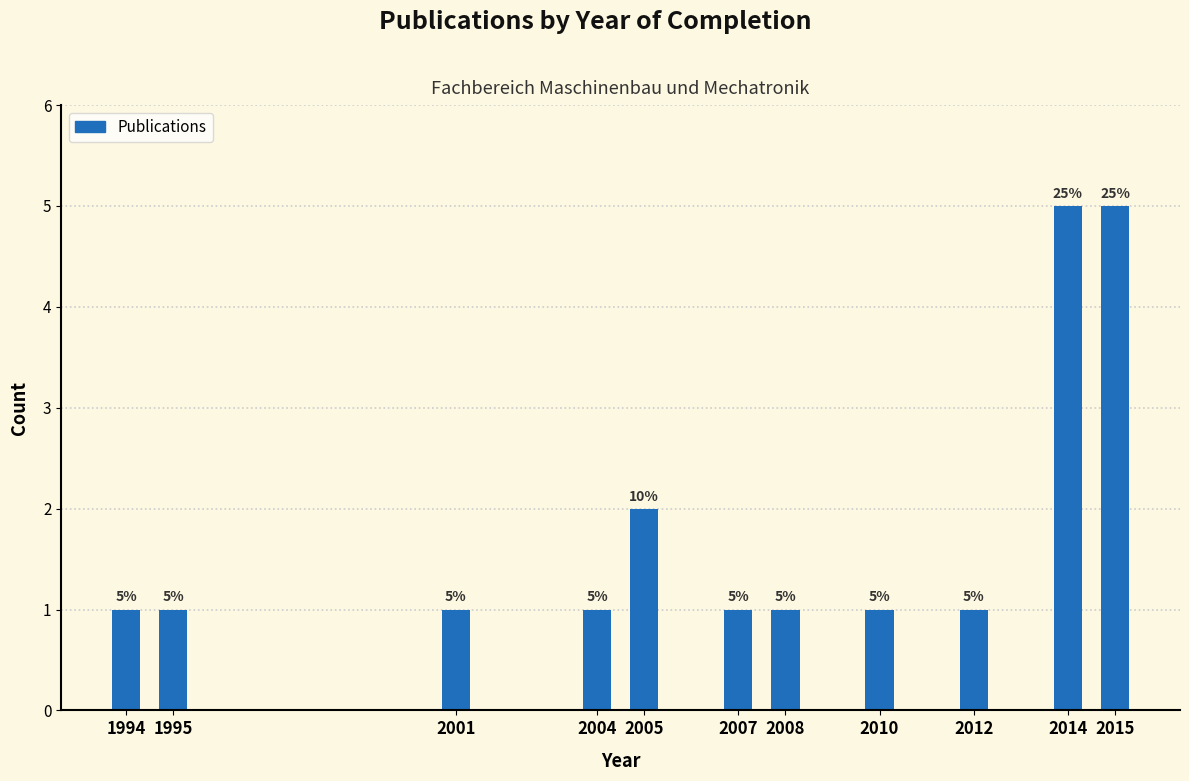

Reading right to left, transcribe all the data shown in this chart.

5	5	1	1	1	1	2	1	1	1	1